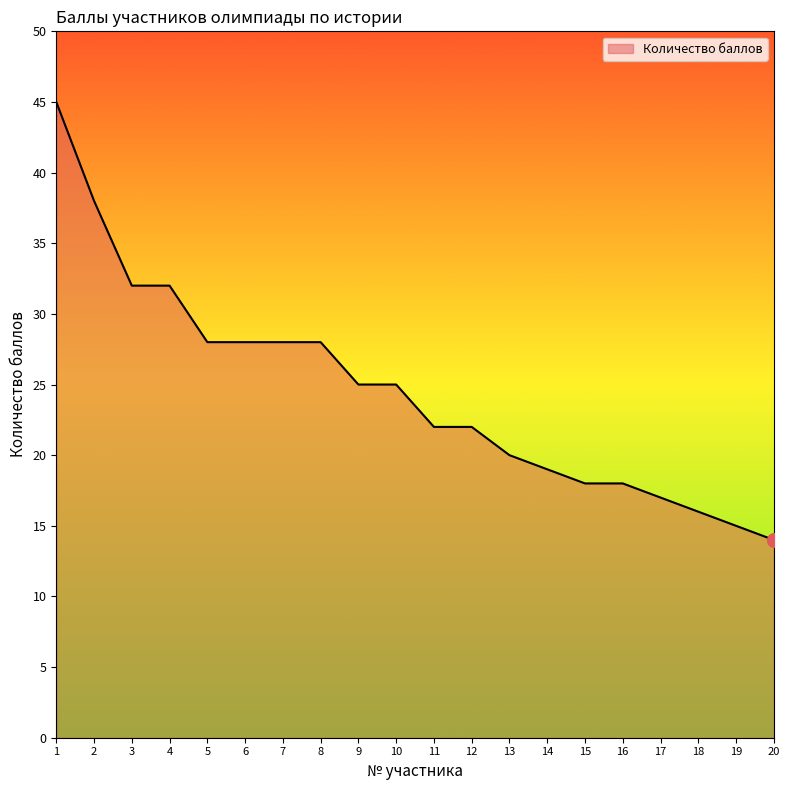

The chart shows a value of 25 at 9. True or false?

True